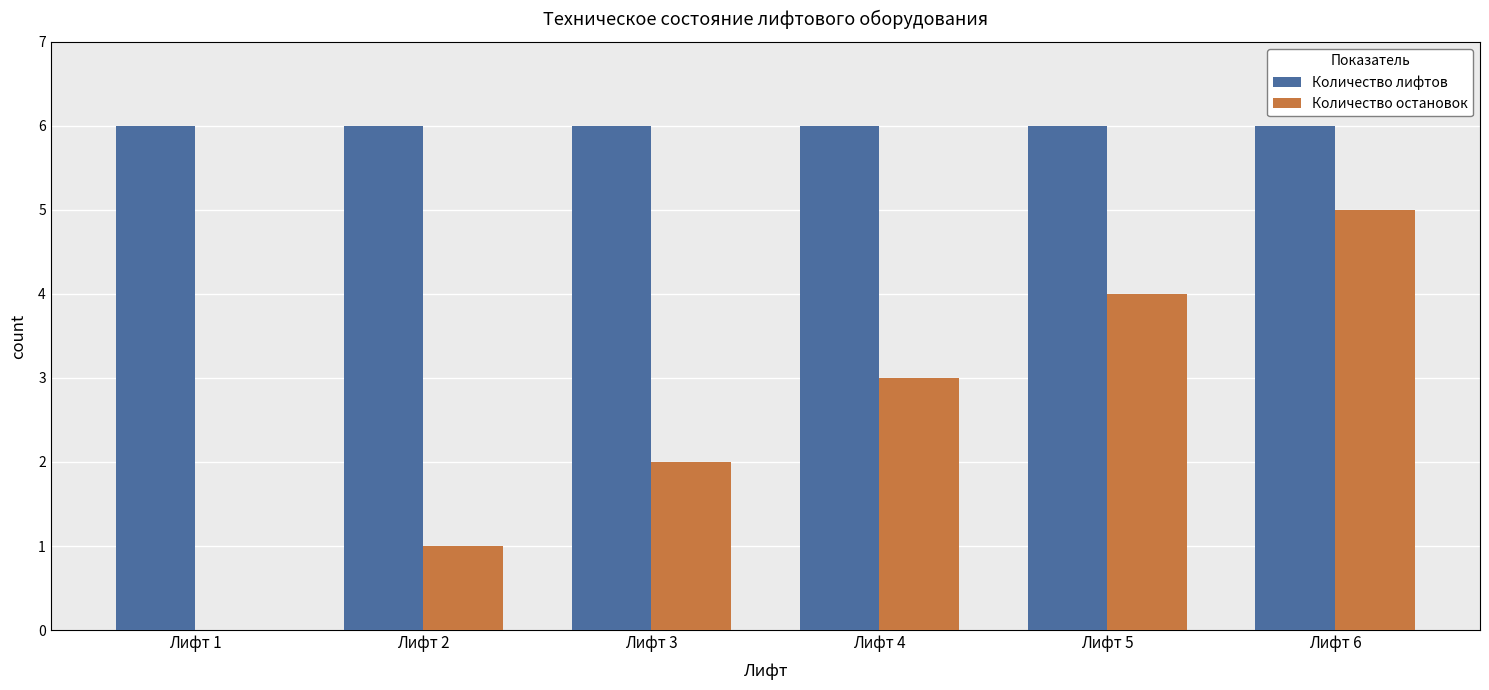

Reading left to right, transcribe all the data shown in this chart.

Количество лифтов: 6	6	6	6	6	6
Количество остановок: 0	1	2	3	4	5